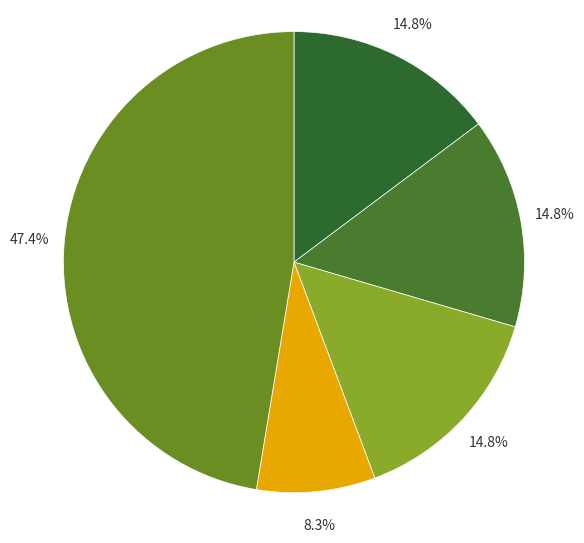

To the nearest percent, what is the average slice percentage?

20%